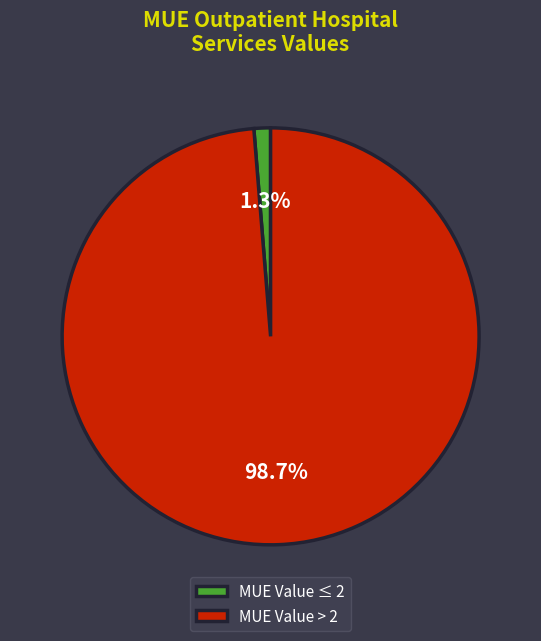

Which slice is the smallest?

MUE Value ≤ 2